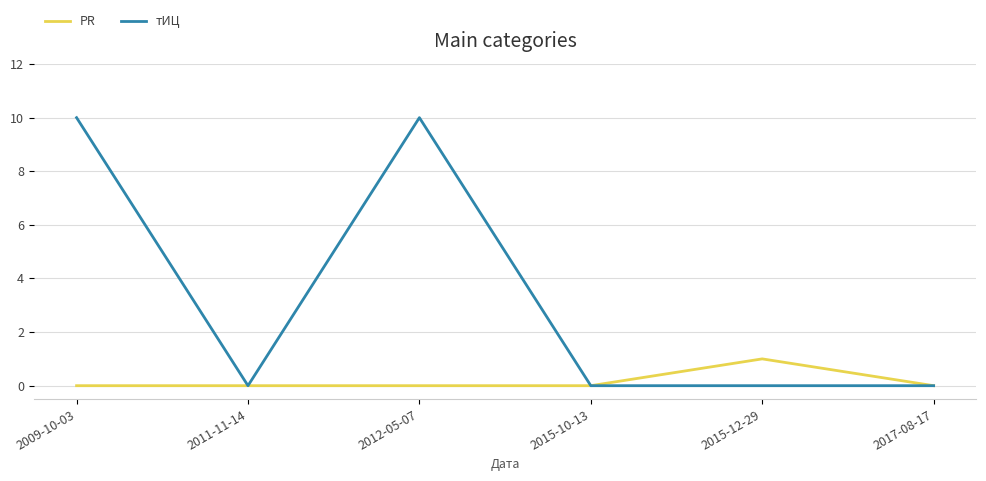

Reading left to right, list all the values displayed in this chart.

PR: 2009-10-03=0	2011-11-14=0	2012-05-07=0	2015-10-13=0	2015-12-29=1	2017-08-17=0
тИЦ: 2009-10-03=10	2011-11-14=0	2012-05-07=10	2015-10-13=0	2015-12-29=0	2017-08-17=0